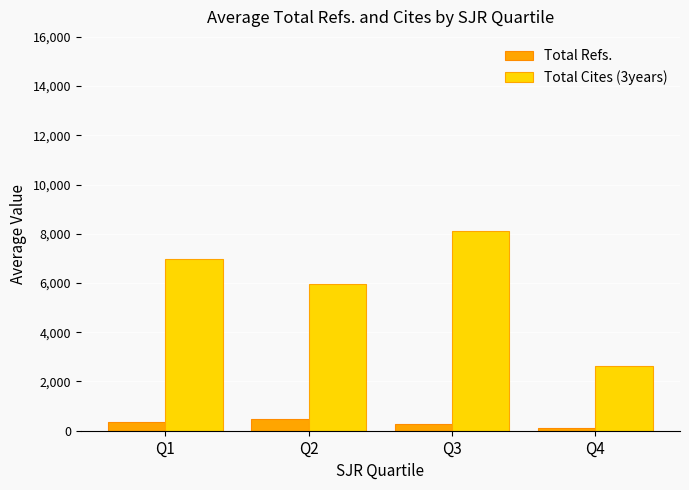

True or false: Total Refs. has a value of 273.8 at Q3.

True